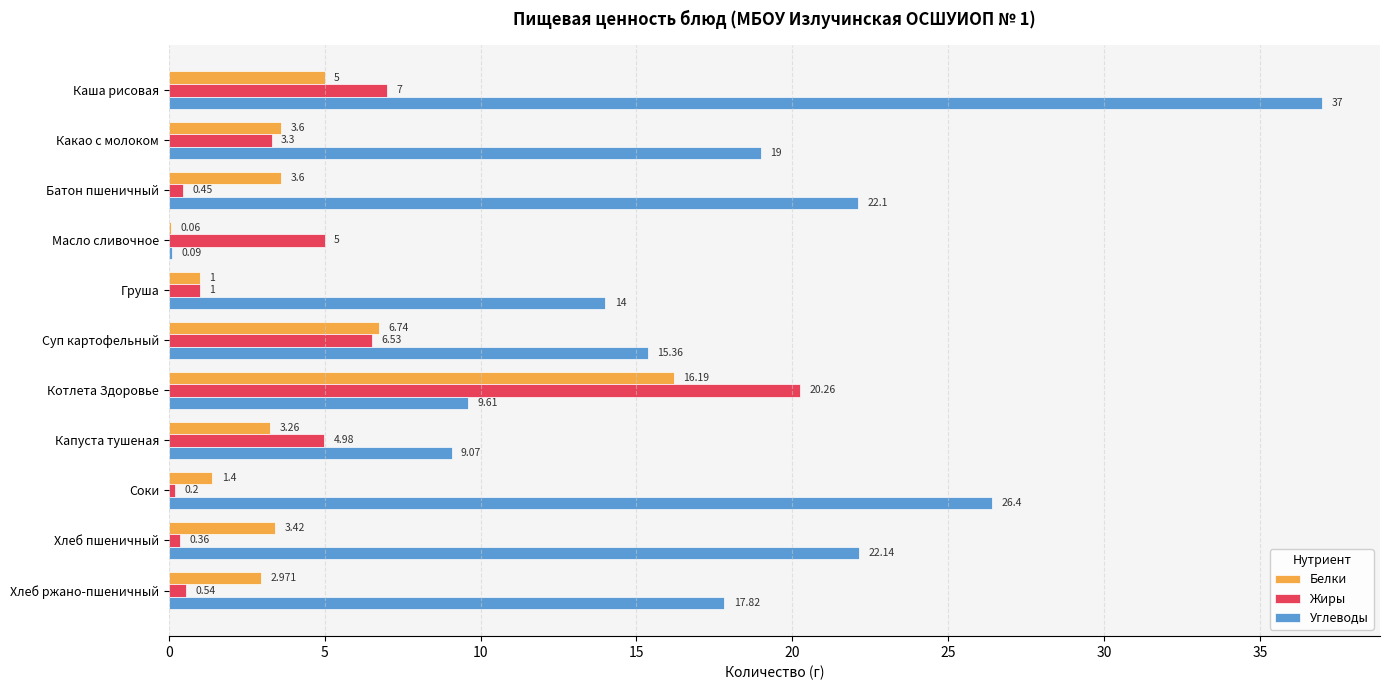

Which series has the largest total across all categories?

Углеводы